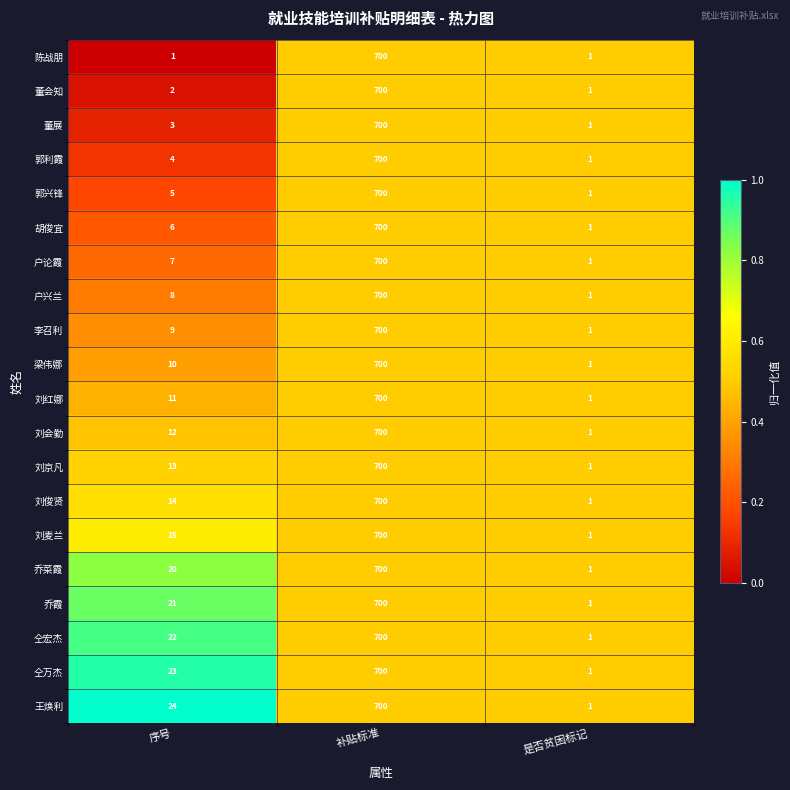

List the labels in order of 梁伟娜 value, smallest first.

是否贫困标记, 序号, 补贴标准